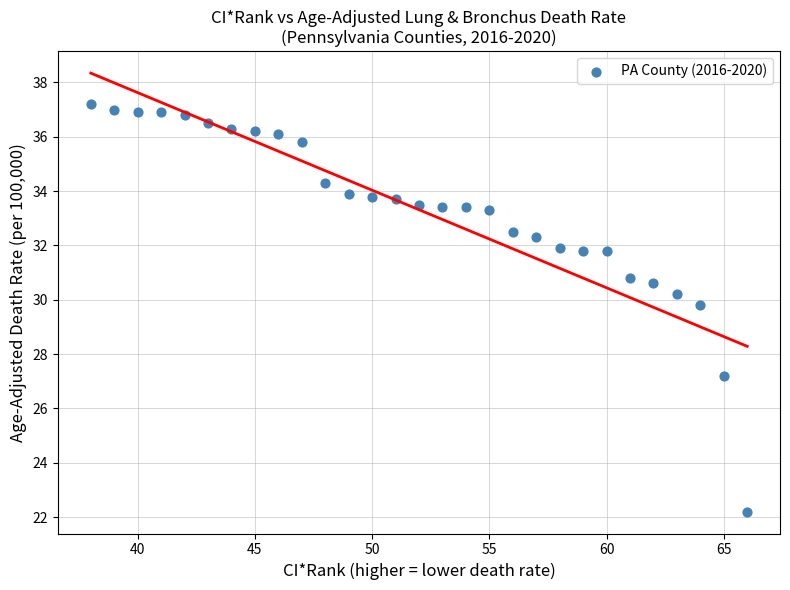

What is the range of Y values (max minus min)?

15.0